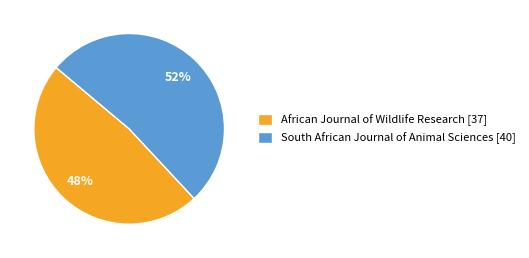

To the nearest percent, what is the average slice percentage?

50%